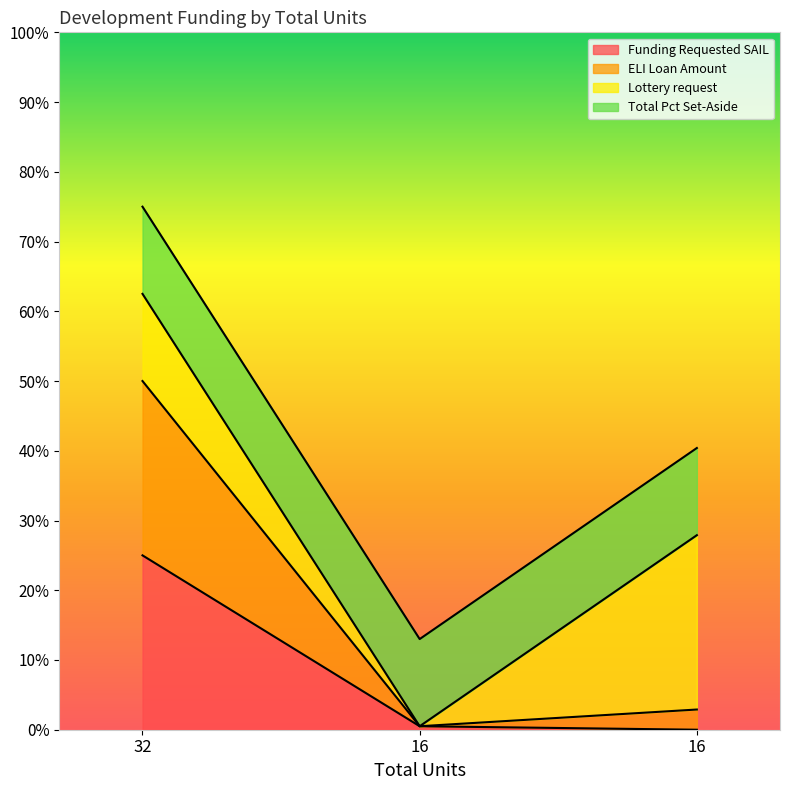

Which series has the largest range (max minus min)?

ELI Loan Amount